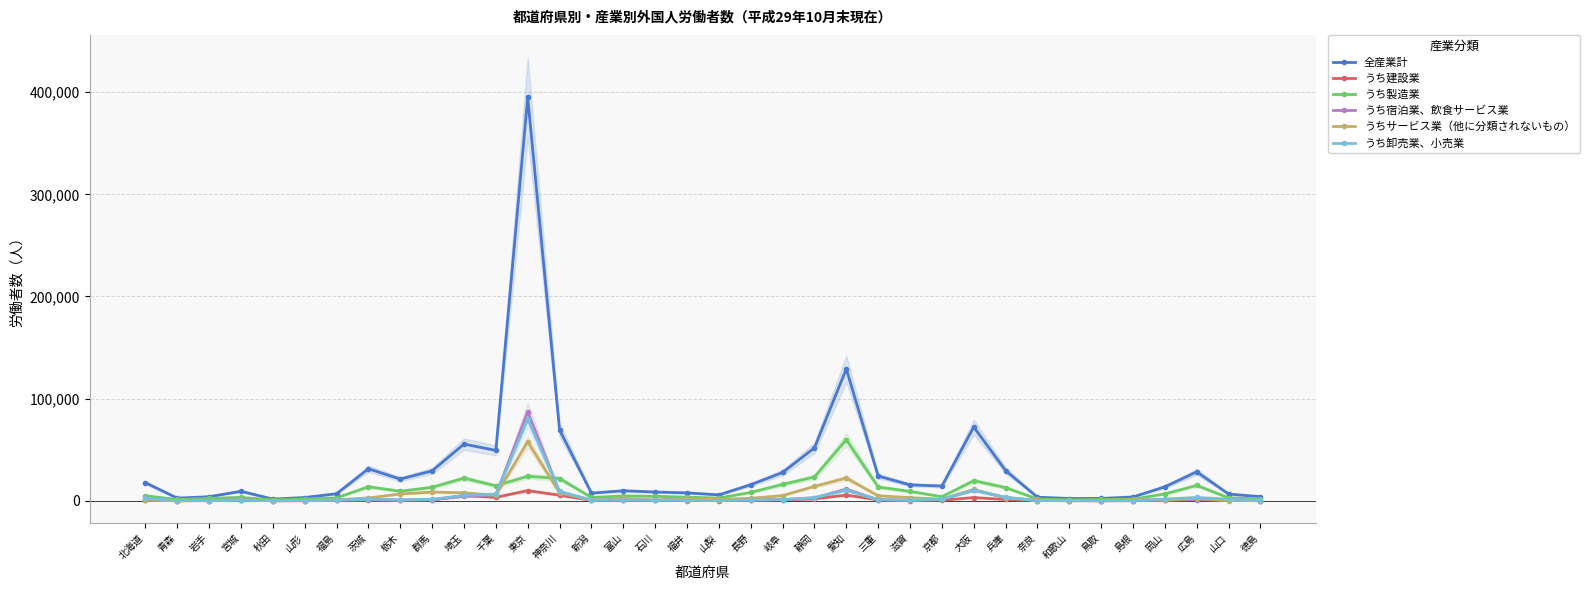

Reading left to right, extract all data points from this chart.

全産業計: 17756	2614	3999	9337	1679	3221	6914	31365	21235	29319	55534	49335	394834	69400	7530	9863	8599	7770	5823	15786	27711	51832	129155	24220	15621	14478	72226	29621	3533	2260	2324	3777	13727	28358	6635	4024
うち建設業: 942	139	194	679	30	177	586	1142	502	804	5202	3386	10031	5509	476	742	367	346	216	548	977	1880	5614	921	302	517	3160	1289	291	69	73	146	665	1549	481	222
うち製造業: 4939	1312	2414	3367	835	1785	2874	13737	9387	13230	22198	14740	23999	21815	3306	4730	4432	3551	2693	8227	16067	23330	59847	13496	9202	4030	19736	12930	1712	926	1317	1609	6774	15052	2916	1947
うち宿泊業、飲食サービス業: 1250	107	153	1031	110	86	528	791	658	1122	4295	5610	87213	7994	568	423	653	243	328	872	1212	2858	11384	1019	493	1520	10486	3170	252	172	83	127	655	1202	435	172
うちサービス業（他に分類されないもの）: 574	39	142	743	53	295	878	2783	6680	8546	7864	5441	57832	7843	628	2345	712	2294	1365	2466	5112	14165	22338	4895	3121	1573	11227	2782	369	141	97	1109	904	2342	291	76
うち卸売業、小売業: 2512	179	228	878	155	125	810	1652	846	1449	5321	6636	79916	9208	863	735	719	532	365	721	1095	3169	10236	1121	615	1613	10243	3506	225	367	92	204	1764	3241	1629	398